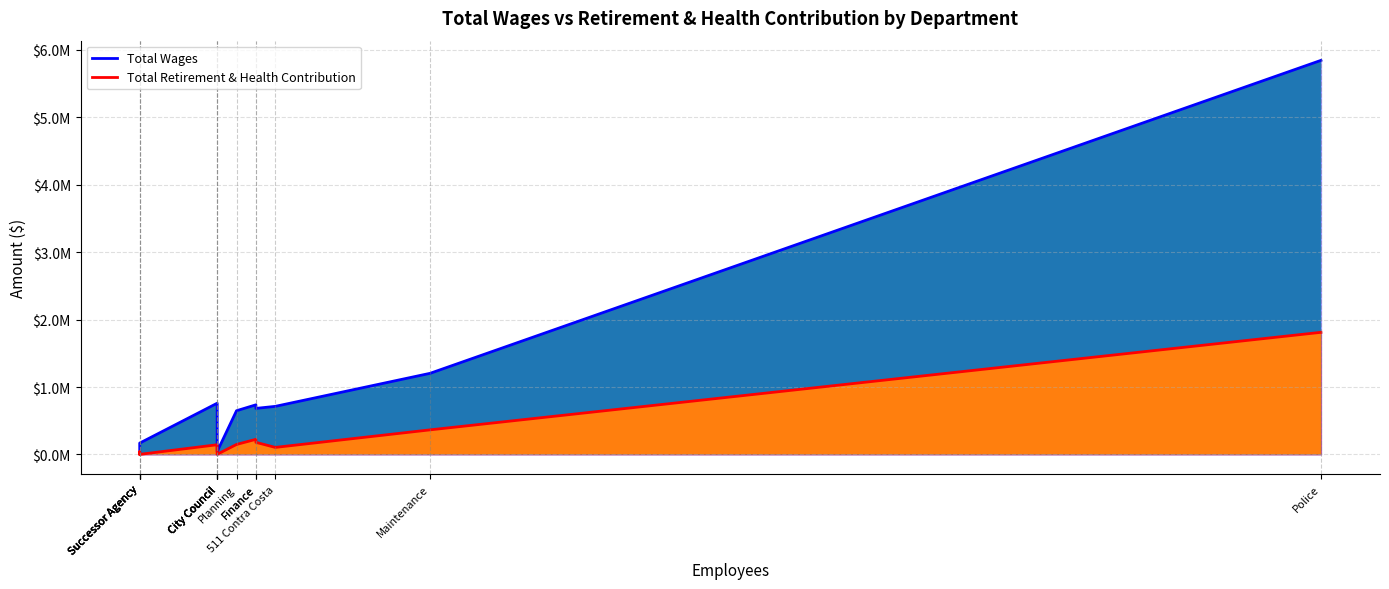

At how many categories does at least one series exceed 5524356?

1